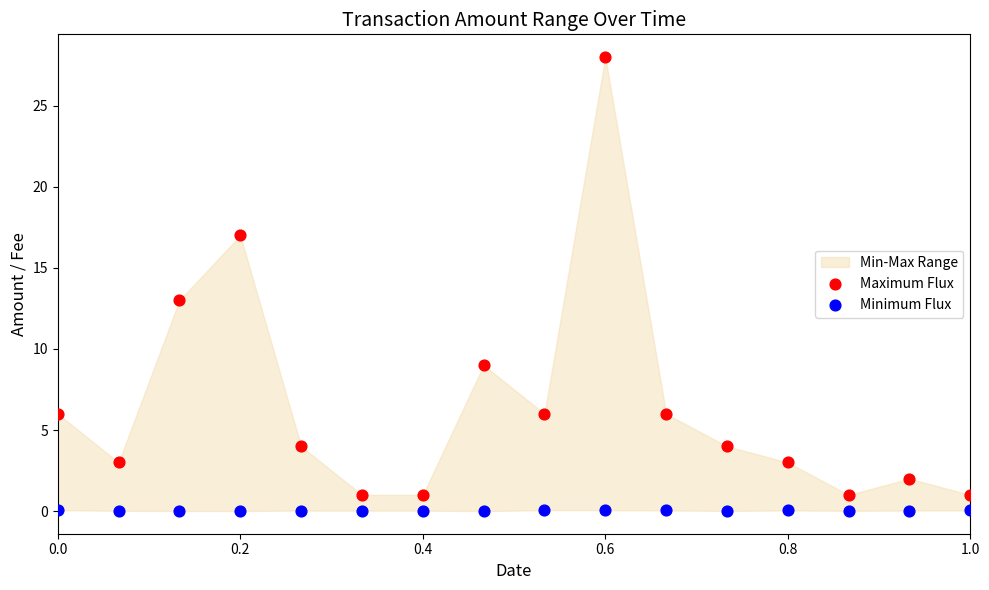

In the Maximum Flux series, what Y value is closest to 14?

13.0